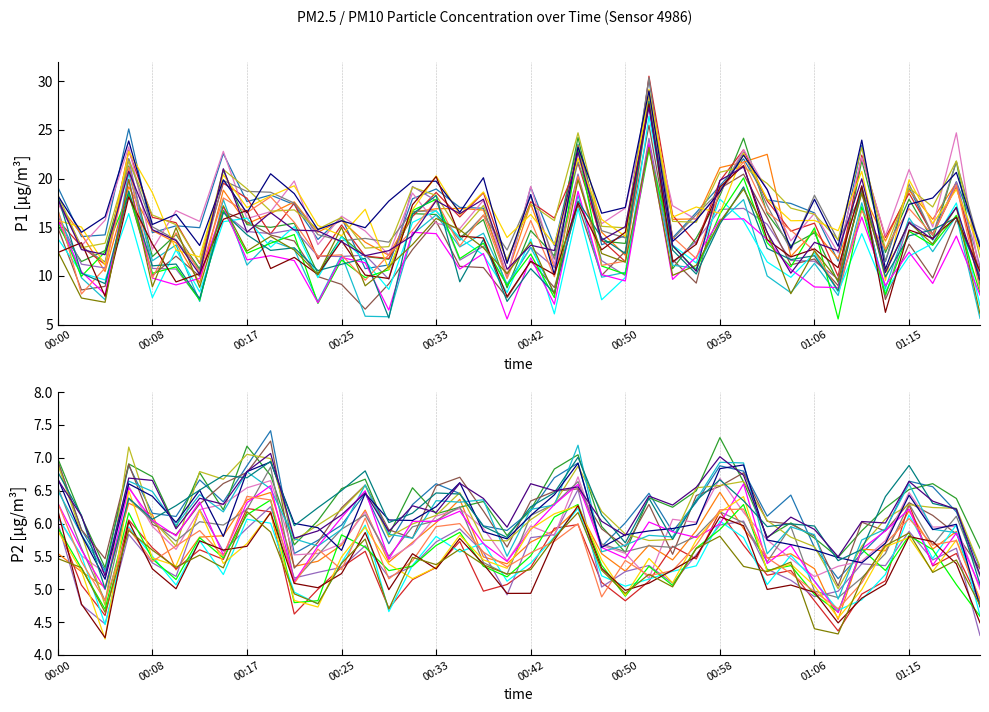

True or false: P1 and P2 intersect in this chart.

False